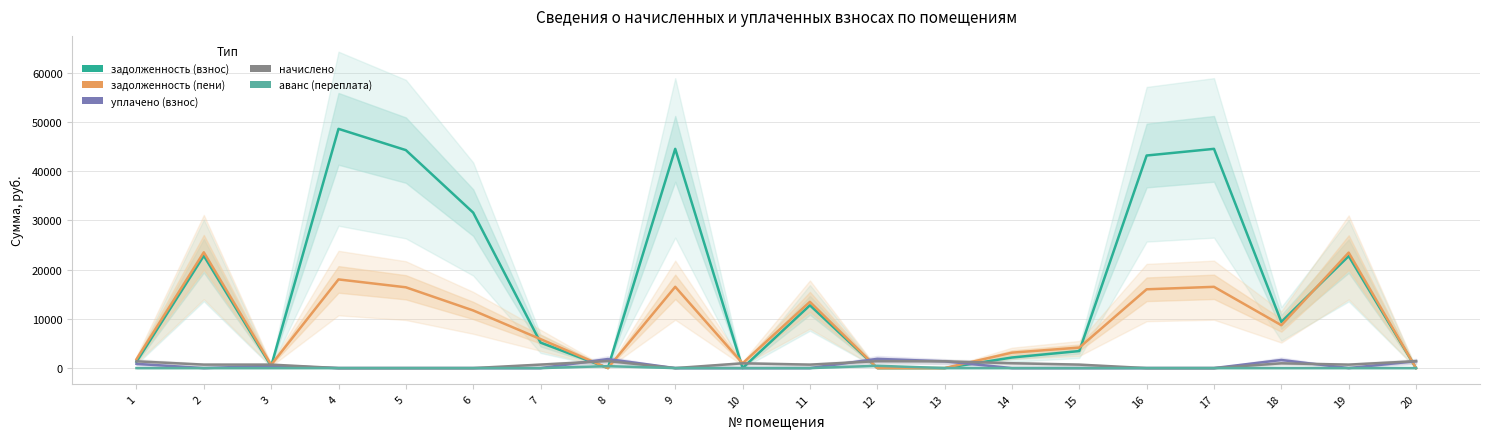

Which series changed the most between 8 and 14?

задолженность (пени)